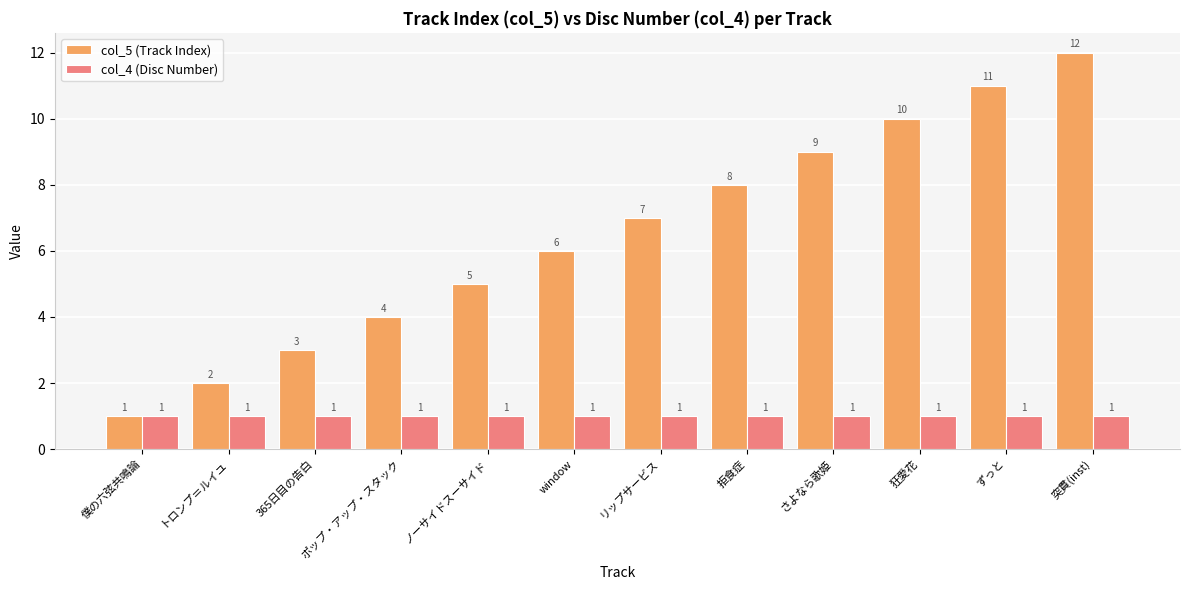

Is the value of col_5 (Track Index) at トロンプ＝ルイユ greater than the value of col_4 (Disc Number) at さよなら歌姫?

Yes